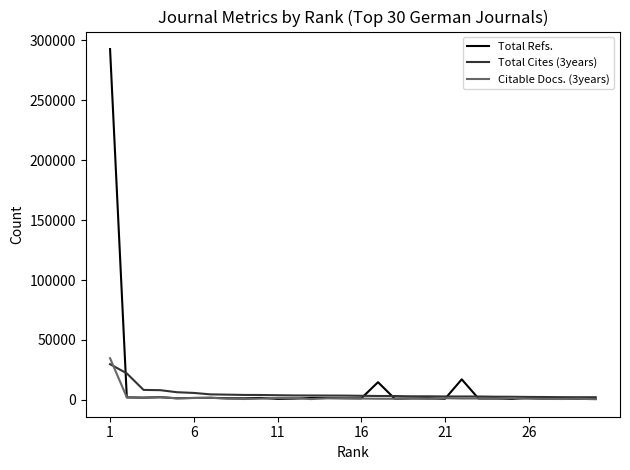

Which series has the largest range (max minus min)?

Total Refs.